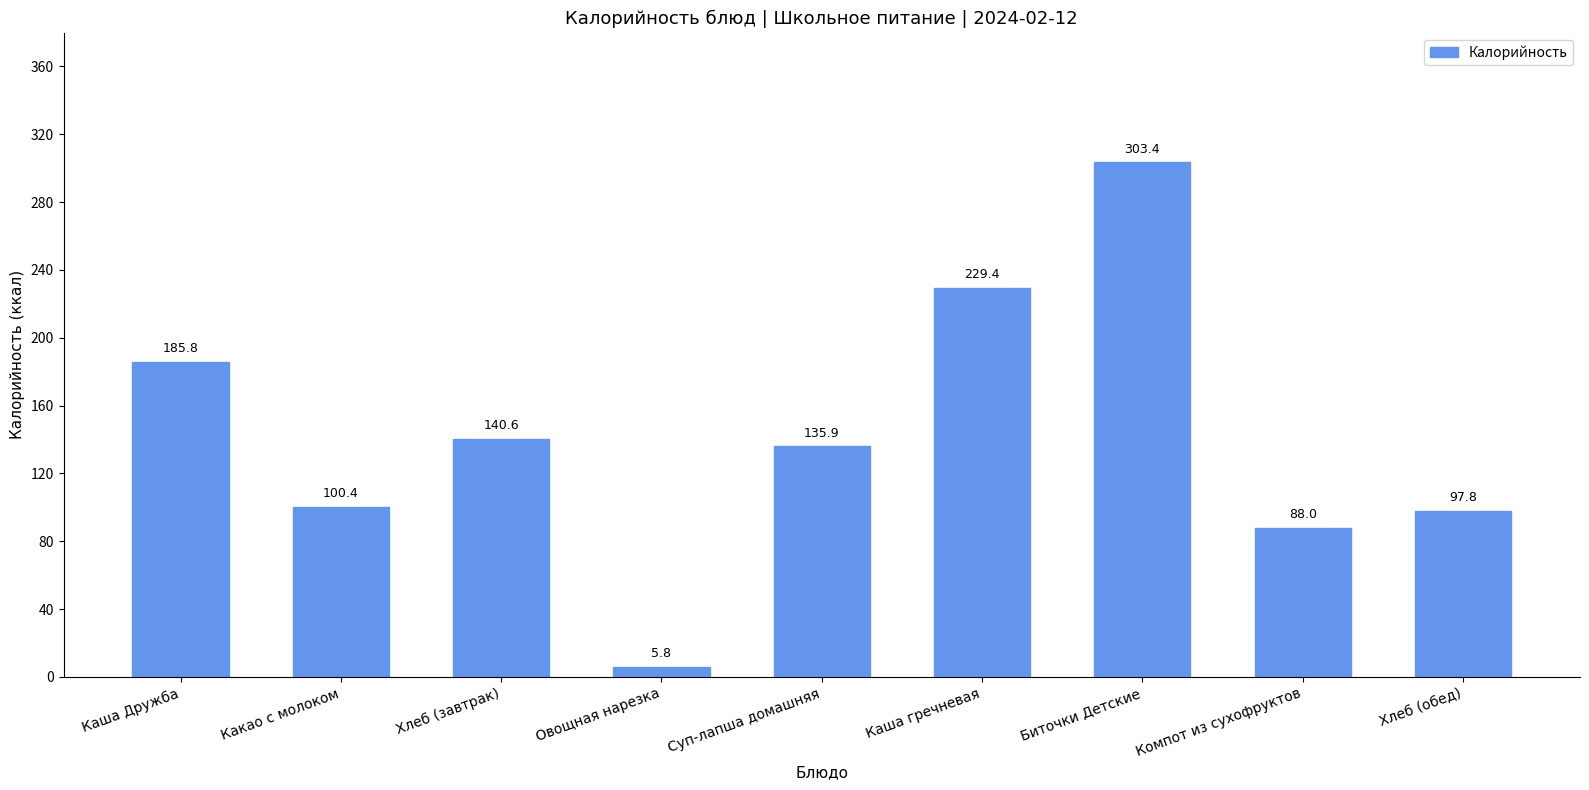

The value at Компот из сухофруктов is 88.0. True or false?

True